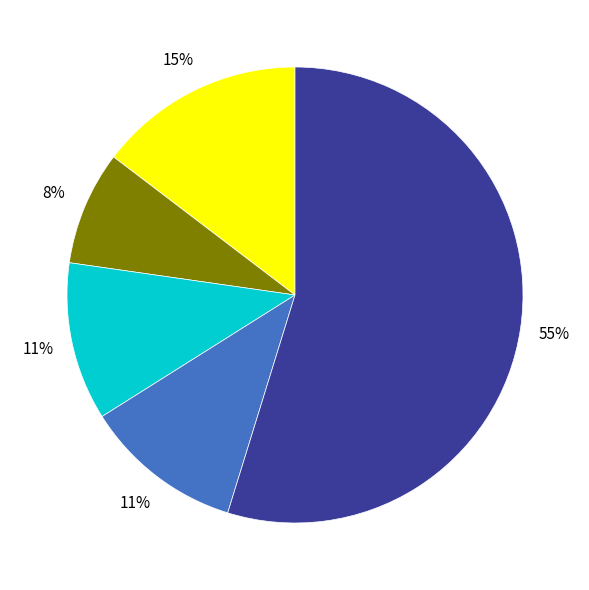

To the nearest percent, what is the average slice percentage?

20%